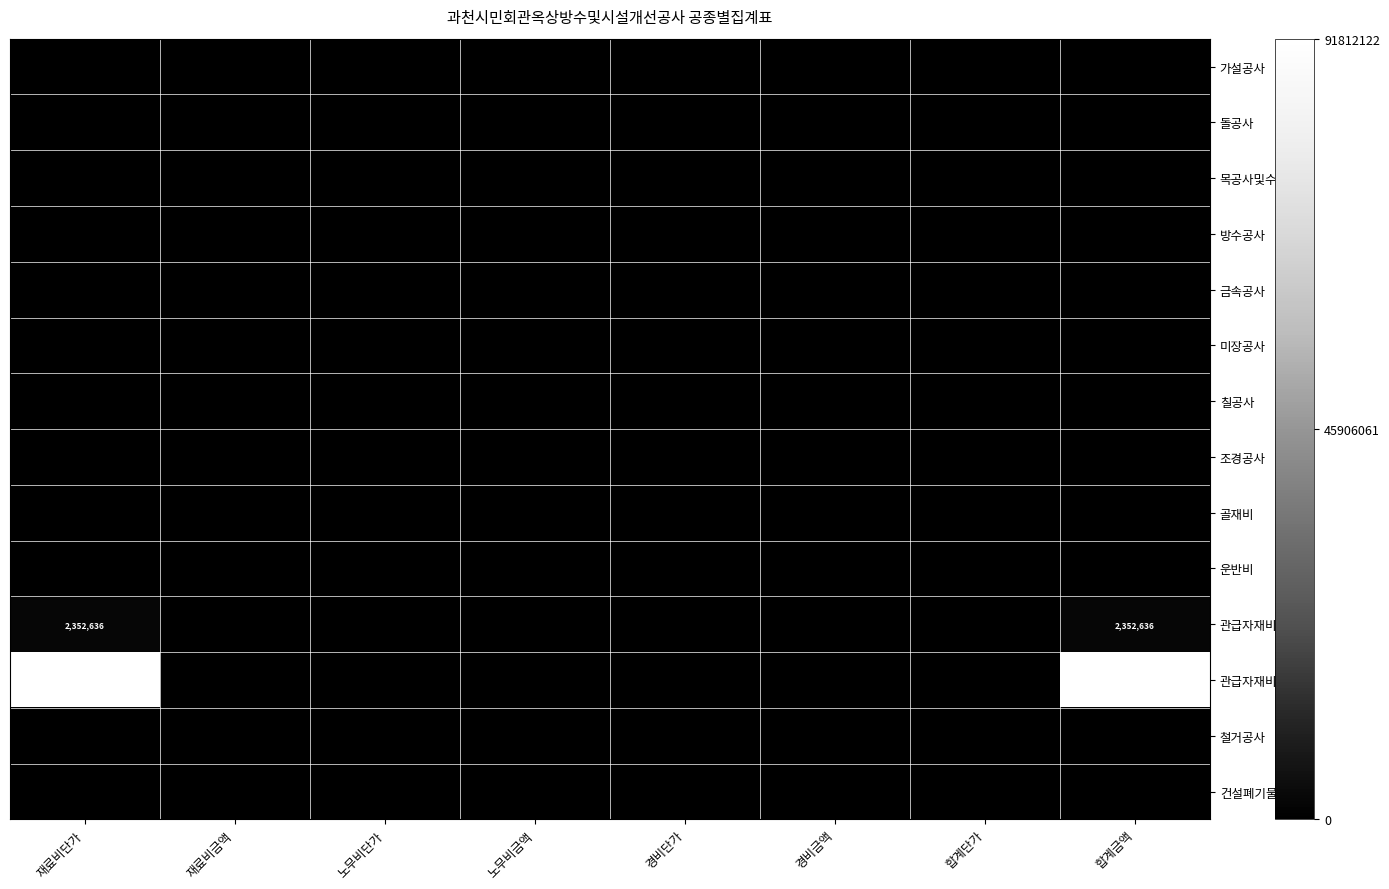

At which category is the sum across all series the highest?

재료비단가